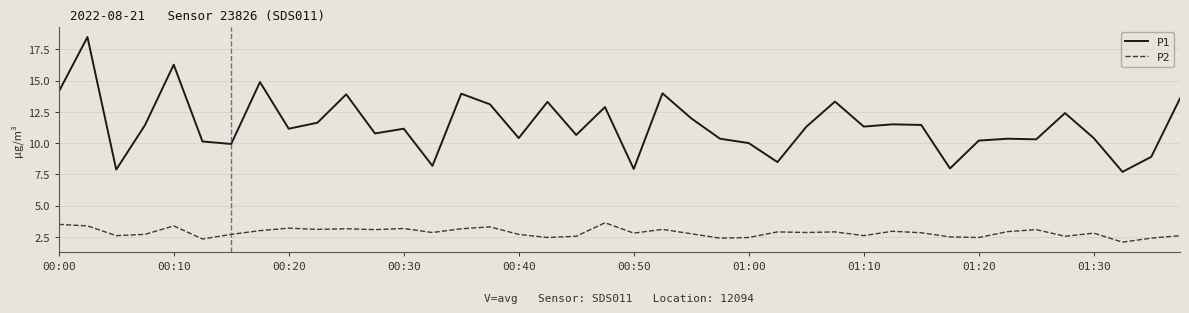

Which series has the largest total across all categories?

P1